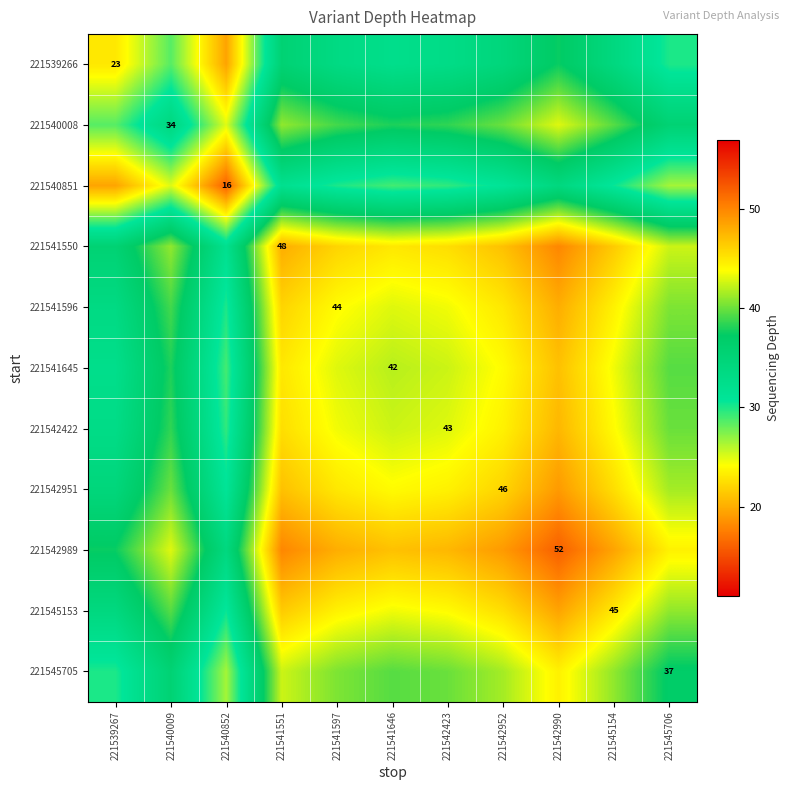

What is the difference between the maximum and second lowest values in the 221542989 series?

14.5